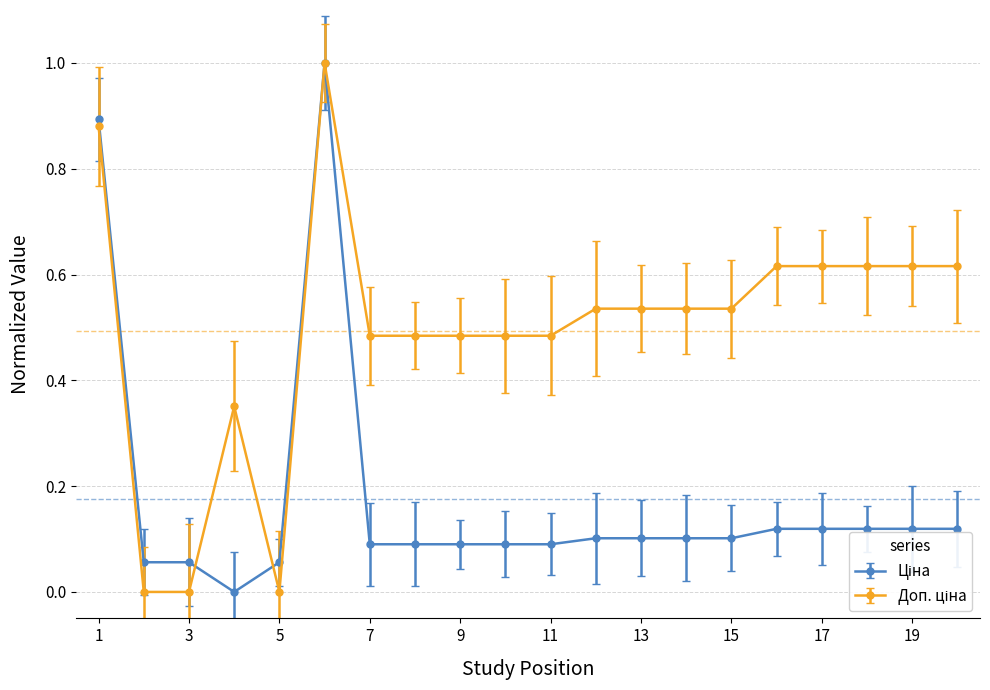

What is the greatest value displayed?

1.0